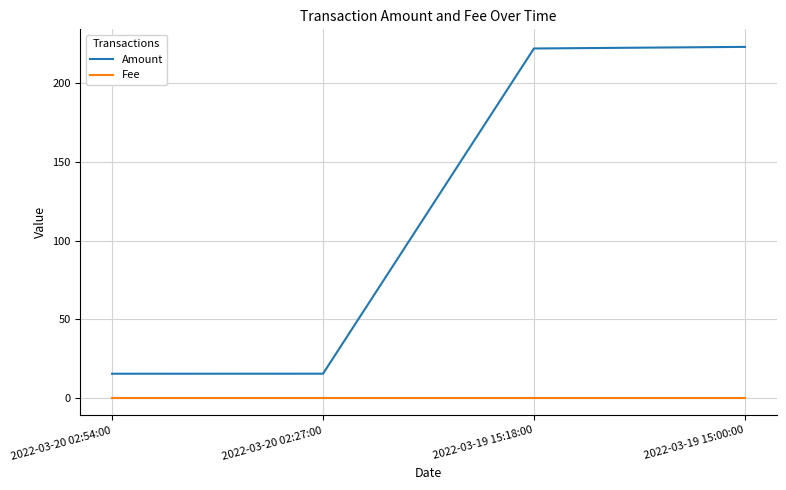

Which series has the largest total across all categories?

Amount